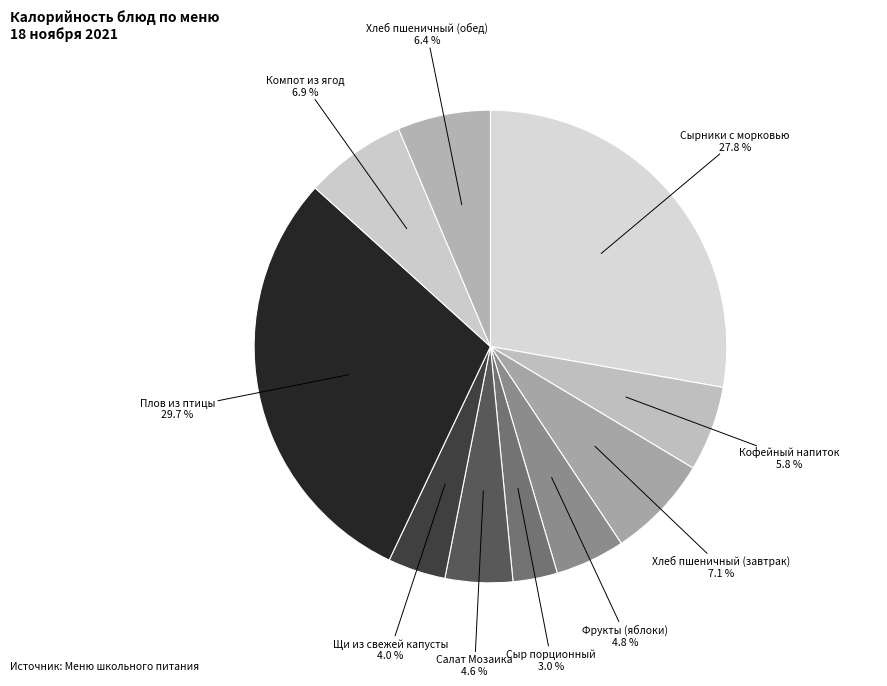

To the nearest percent, what is the combined percentage of Хлеб пшеничный (обед) and Салат Мозаика?

11%